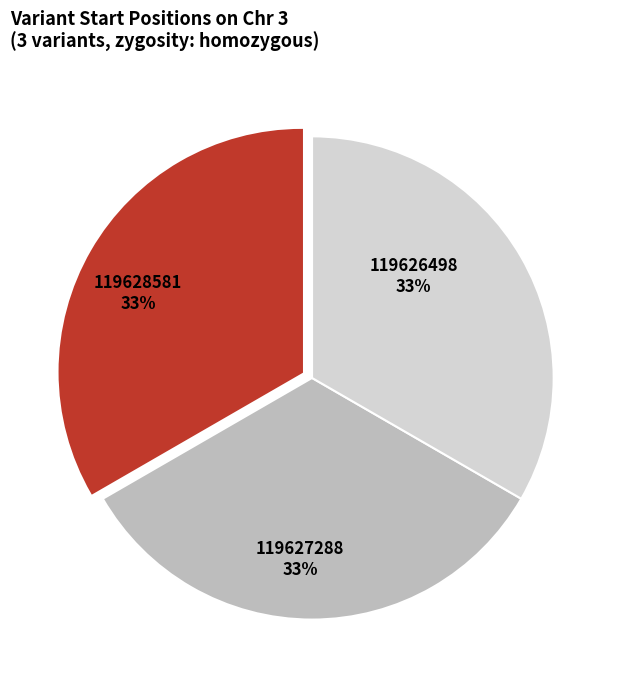

To the nearest percent, what is the average slice percentage?

33%